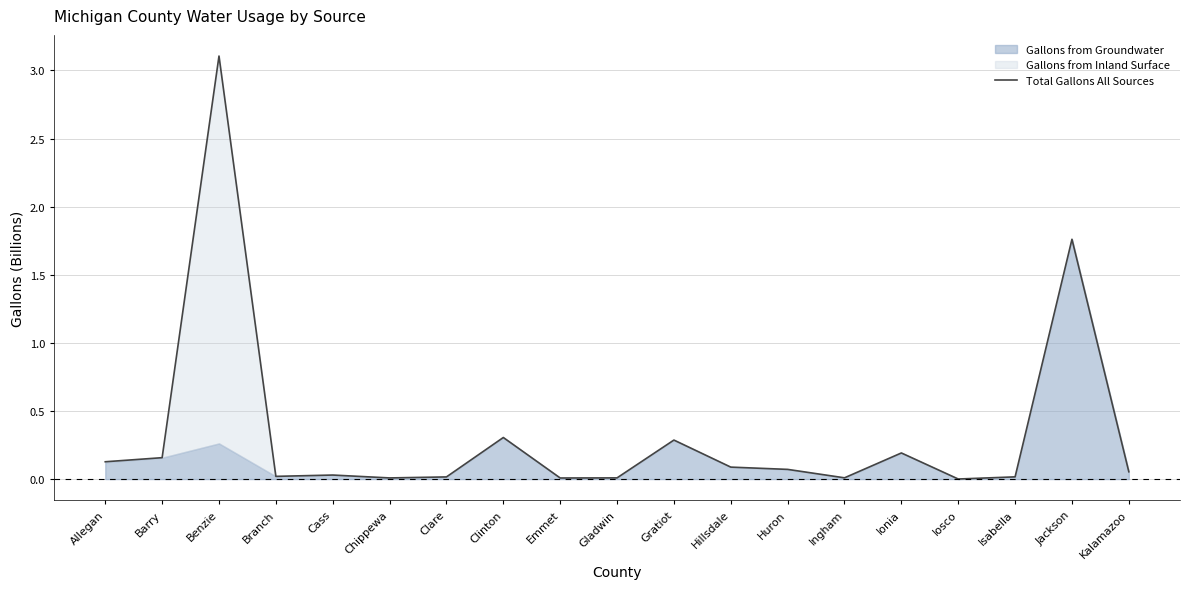

How many data points does each series have?

19